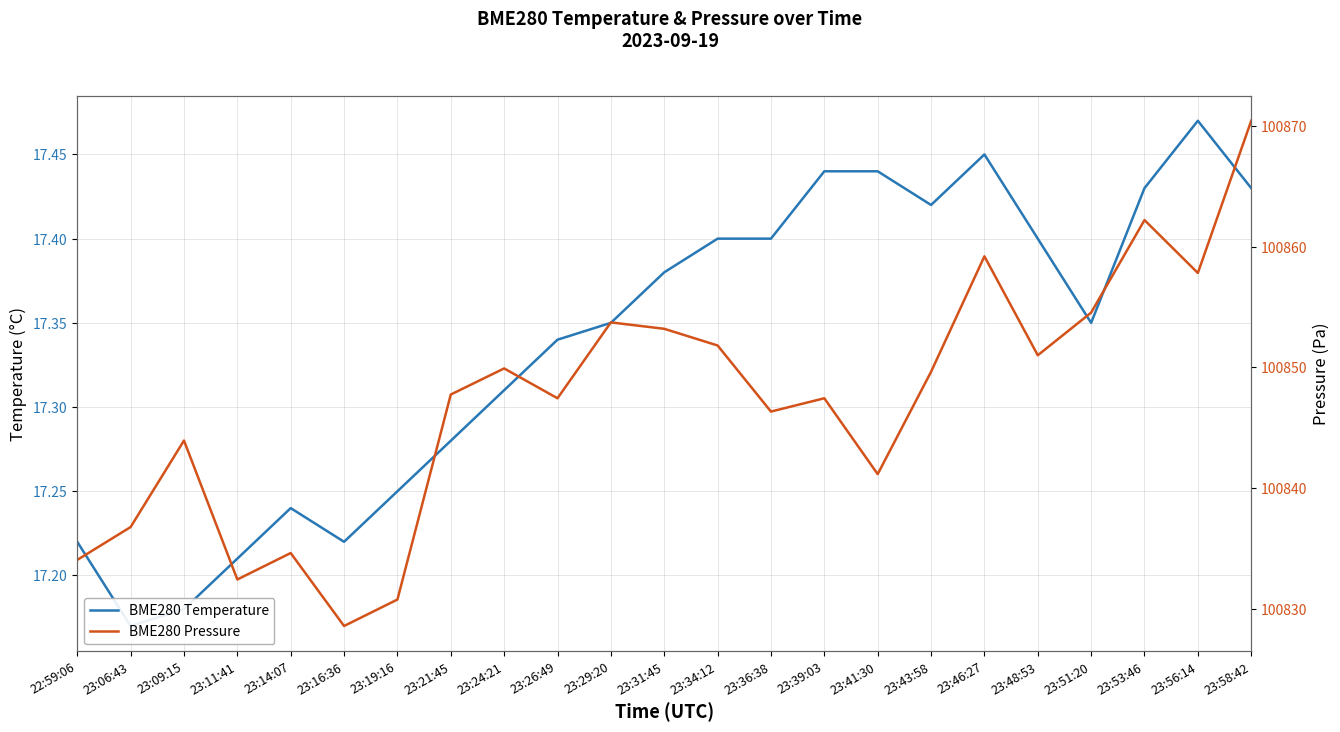

In BME280 Temperature, how many points are higher than both neighbors (excluding endpoints)?

3